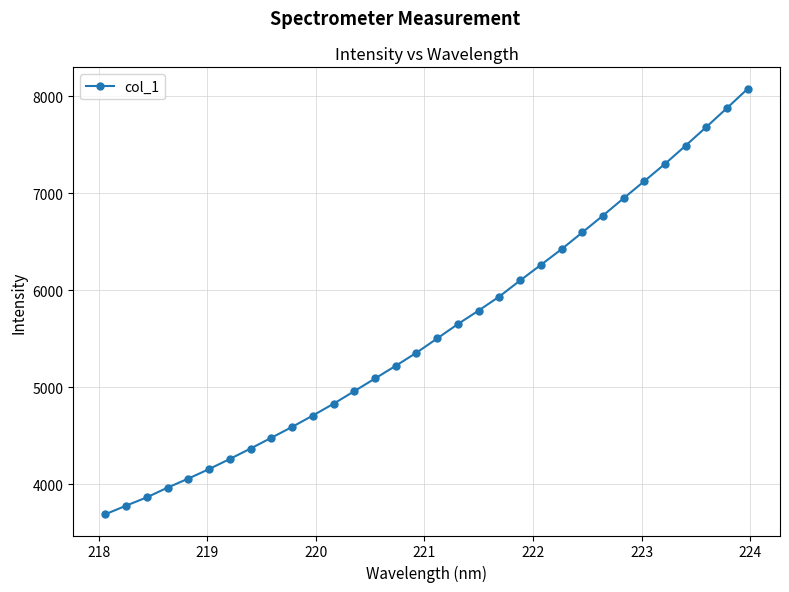

What is the difference between the second highest and minimum values?

4187.3